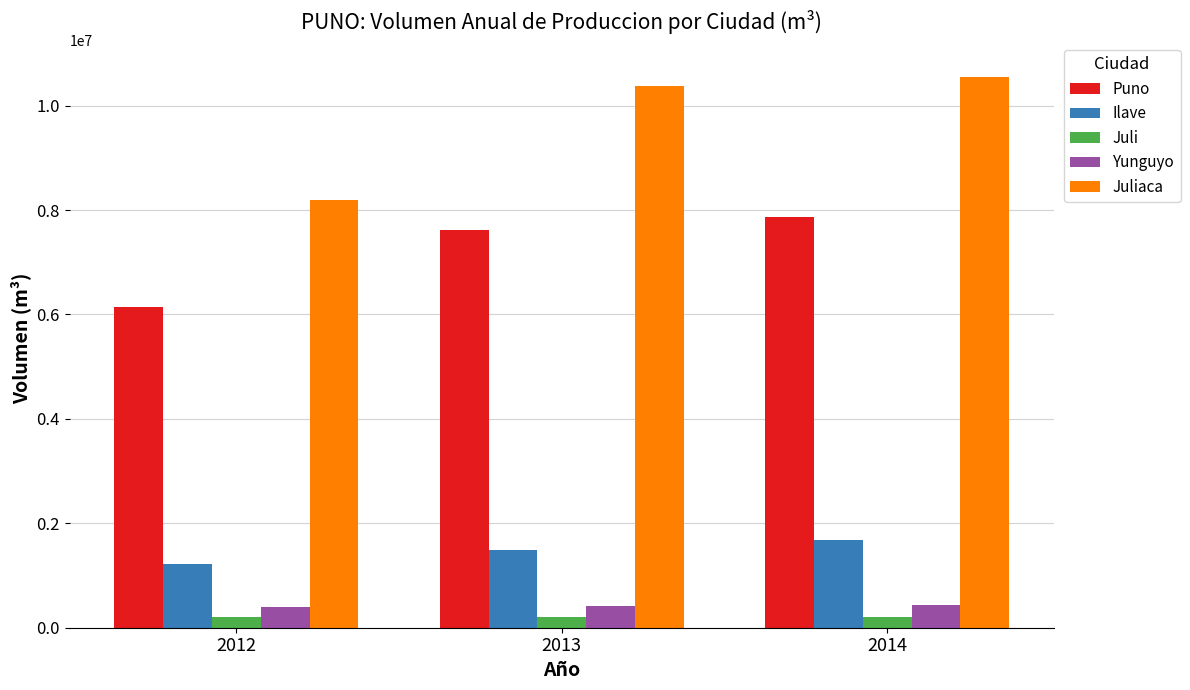

What is the difference between the maximum and minimum values in the Juliaca series?

2343951.0